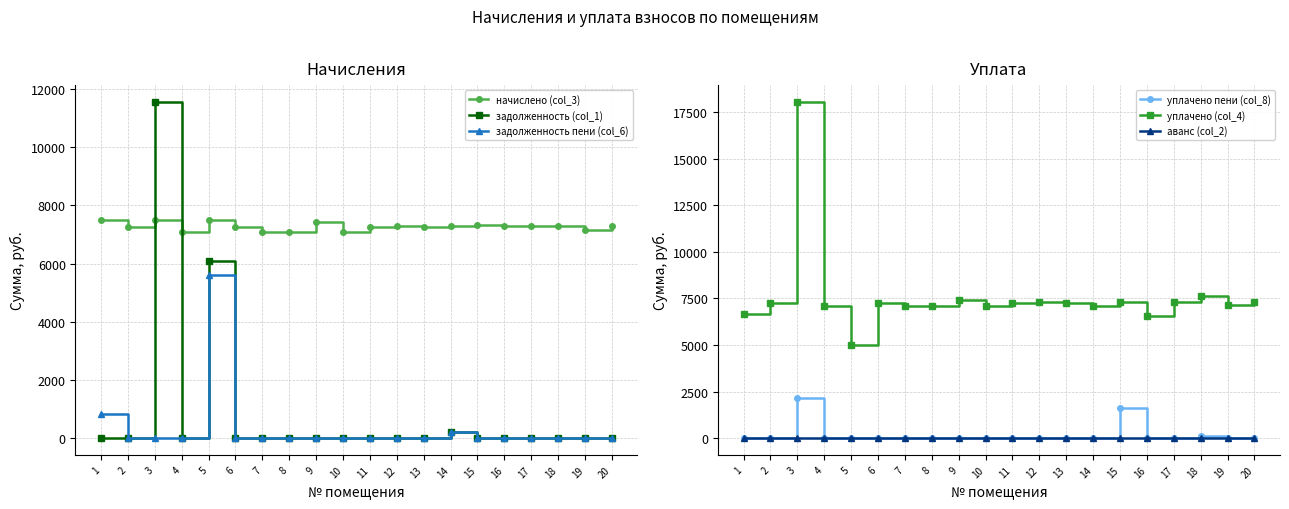

True or false: задолженность (col_1) has a value of 0.0 at 19.

True